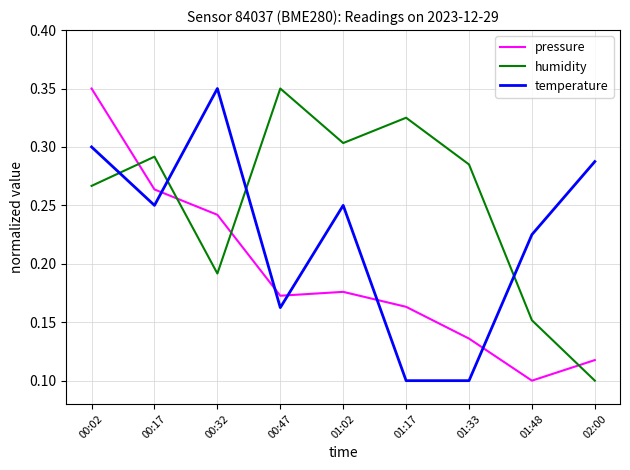

Count the number of data series in this chart.

3